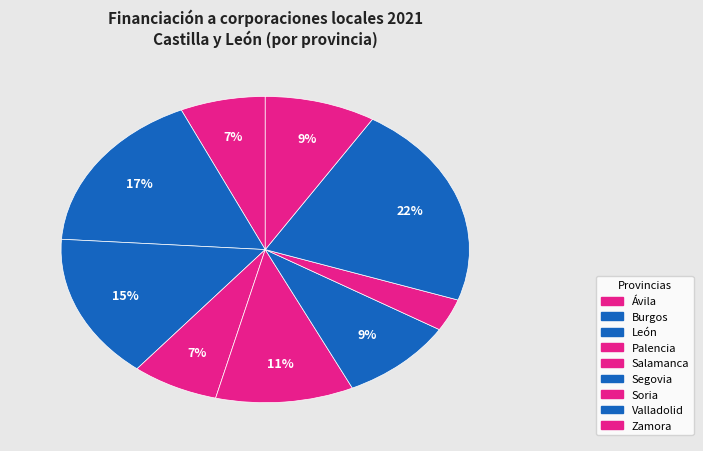

What percentage is NOT represented by Zamora?

91.2%